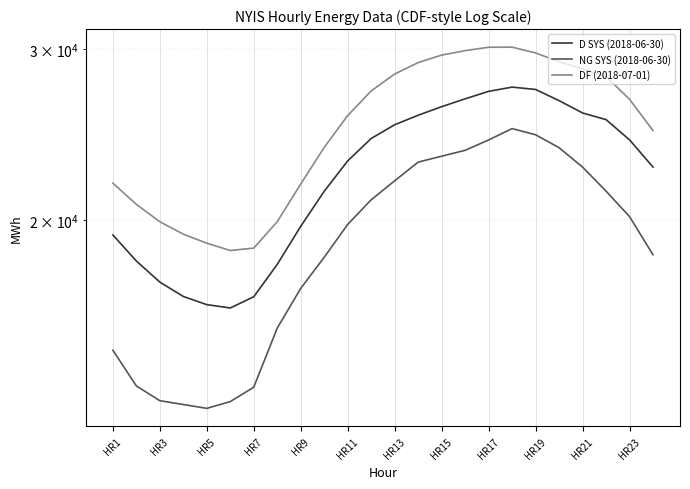

At how many categories does at least one series exceed 24376?

14